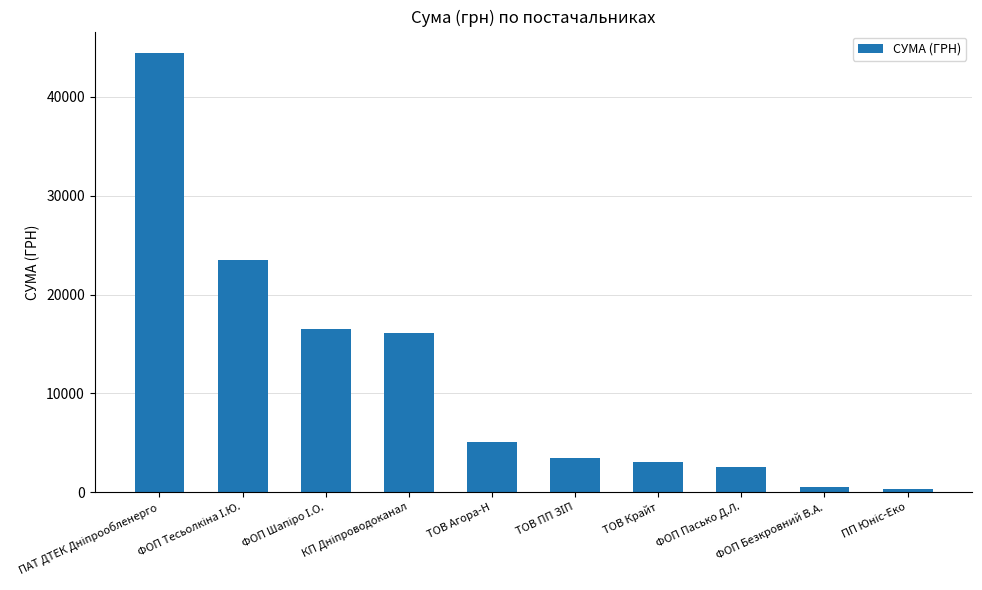

What is the value of the 1st bar from the left?

44400.2